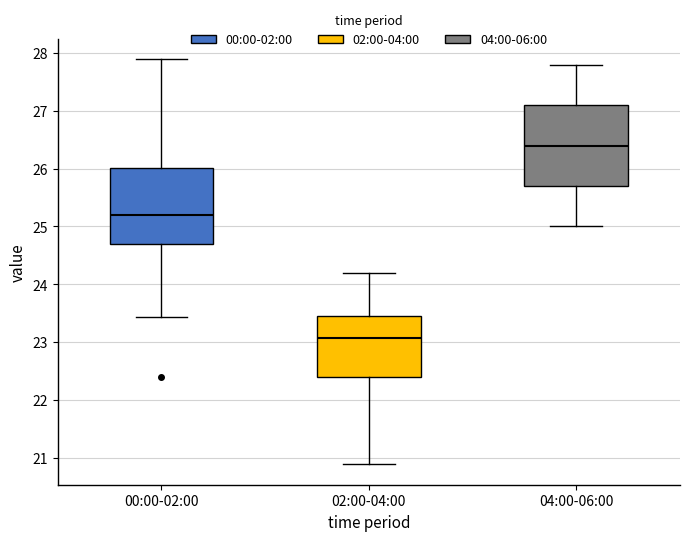

Reading left to right, transcribe this box plot: for each box, give where its median line is, the range the box spans, and where its two whiskers end, as read against the y-axis. The values are not printed on the chart, so give them approximately, as read against the axis.

00:00-02:00: median 25.2, box 24.7 to 26.0, whiskers 23.4 to 27.9
02:00-04:00: median 23.1, box 22.4 to 23.5, whiskers 20.9 to 24.2
04:00-06:00: median 26.4, box 25.7 to 27.1, whiskers 25.0 to 27.8